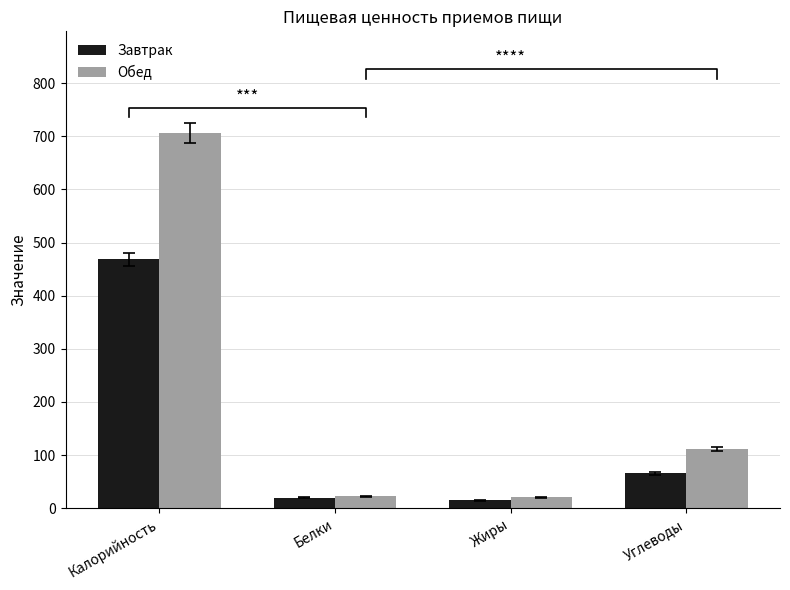

What value does the Обед series have at Белки?

22.5